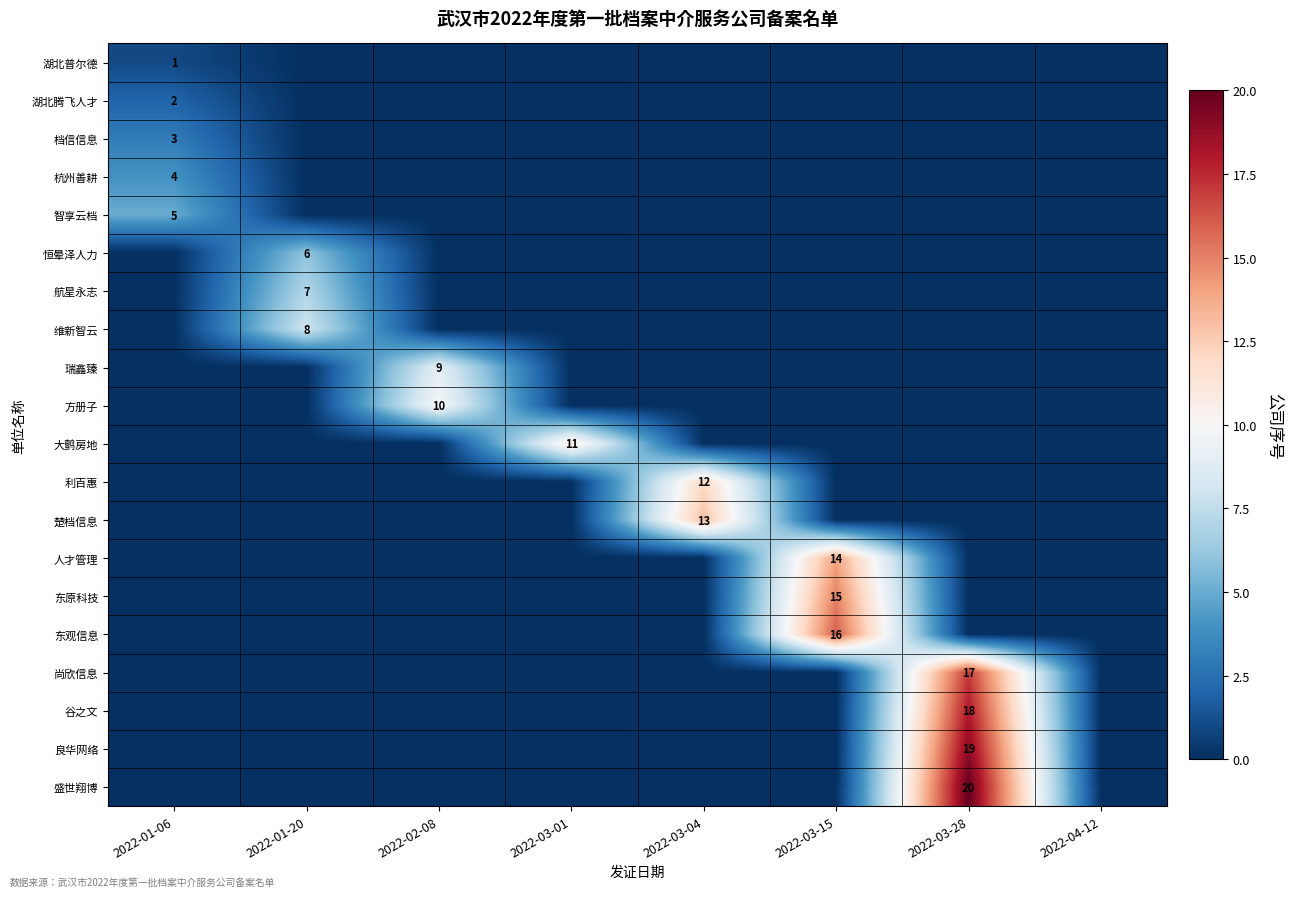

The 谷之文 series shows 18 at 2022-03-28. True or false?

True